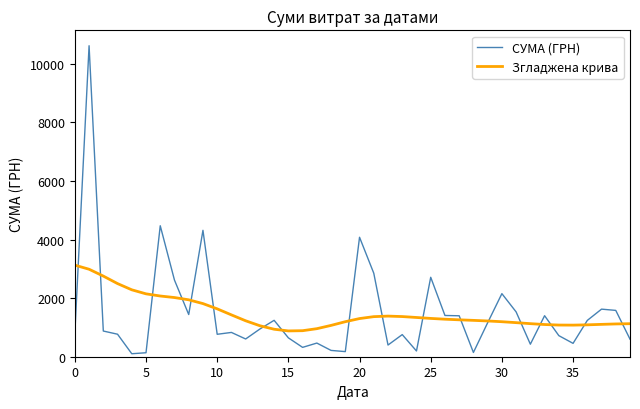

What is the difference between the second highest and second lowest values in the Згладжена крива series?

2097.3